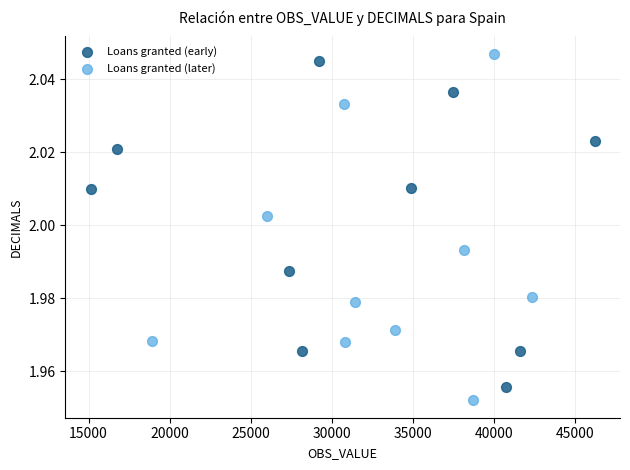

Which series reaches the maximum Y coordinate?

Loans granted (later)